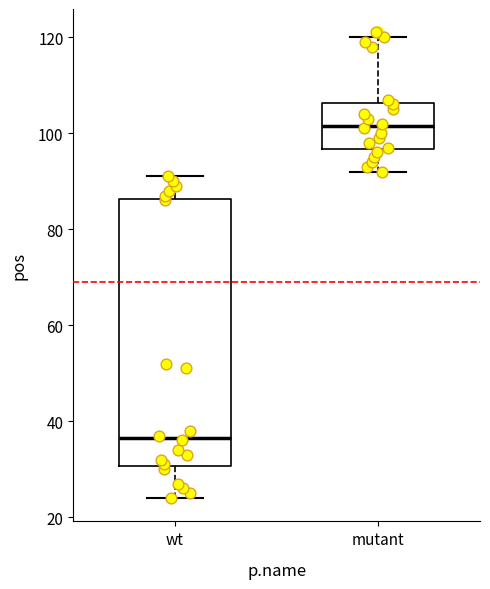

Reading left to right, transcribe this box plot: for each box, give where its median line is, the range the box spans, and where its two whiskers end, as read against the y-axis. The values are not printed on the chart, so give them approximately, as read against the axis.

wt: median 36, box 30 to 86, whiskers 24 to 92
mutant: median 102, box 96 to 106, whiskers 92 to 120